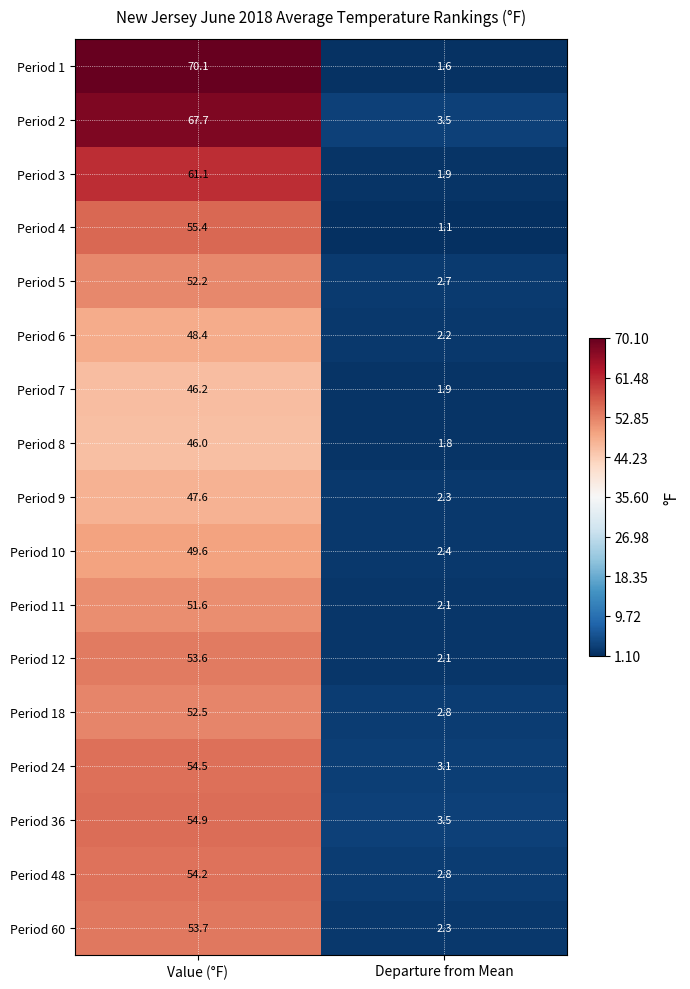

Count the number of categories in the chart.

2